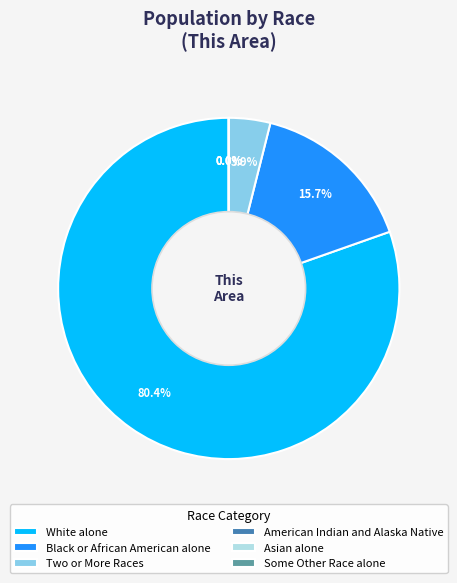

Does Black or African American alone represent more than half of the total?

No